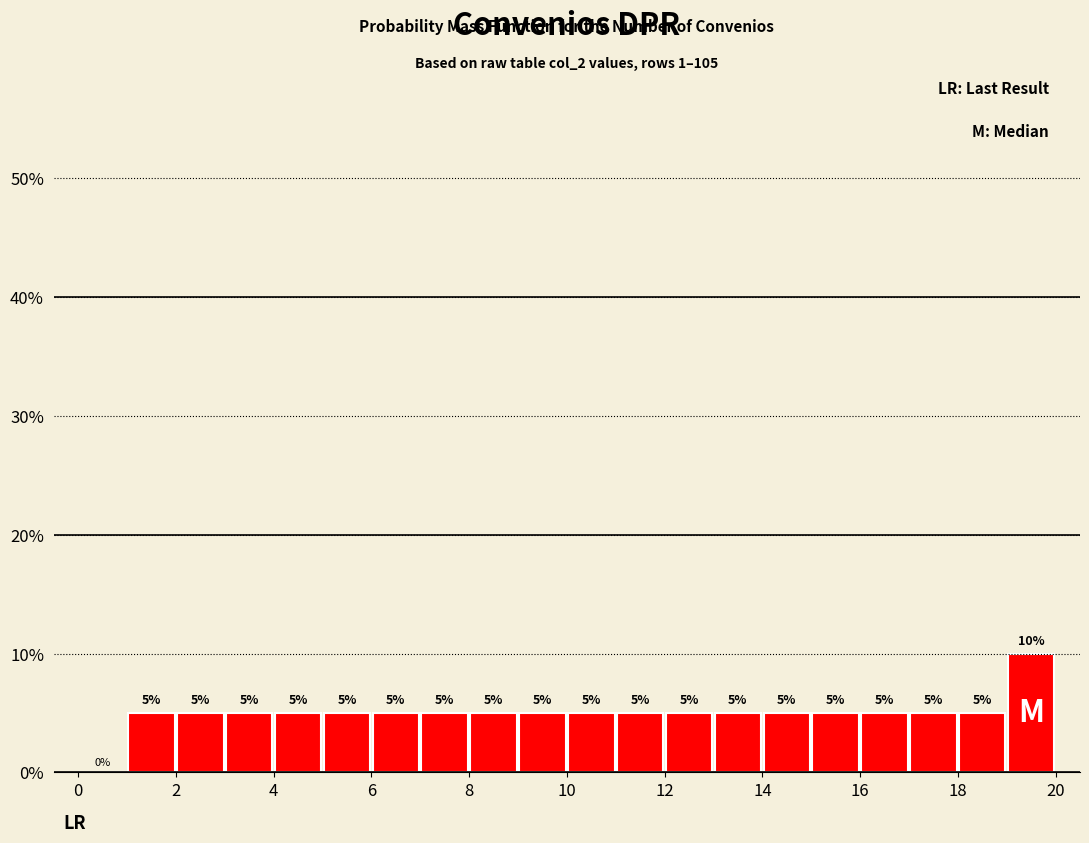

What is the height of the bar covering 10 to 11 on the x-axis?

5